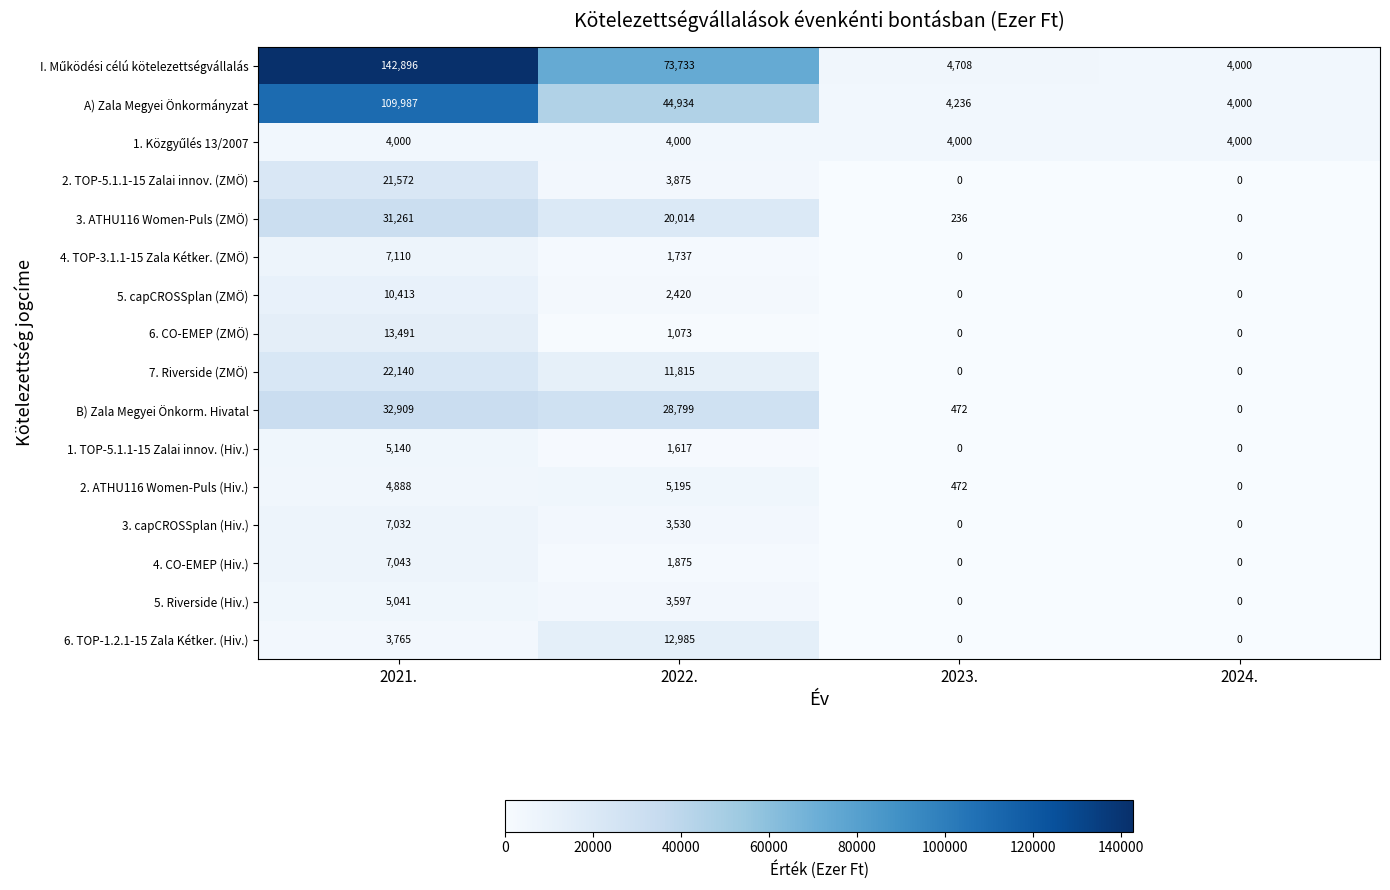

What is the spread (max minus min) of values at 2024.?

4000